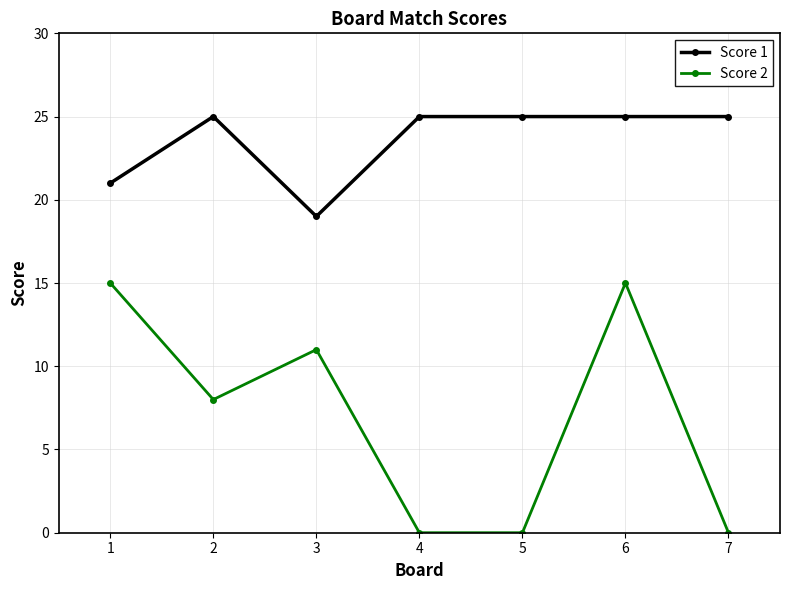

True or false: Score 2 has more than 1 points higher than both neighbors.

True